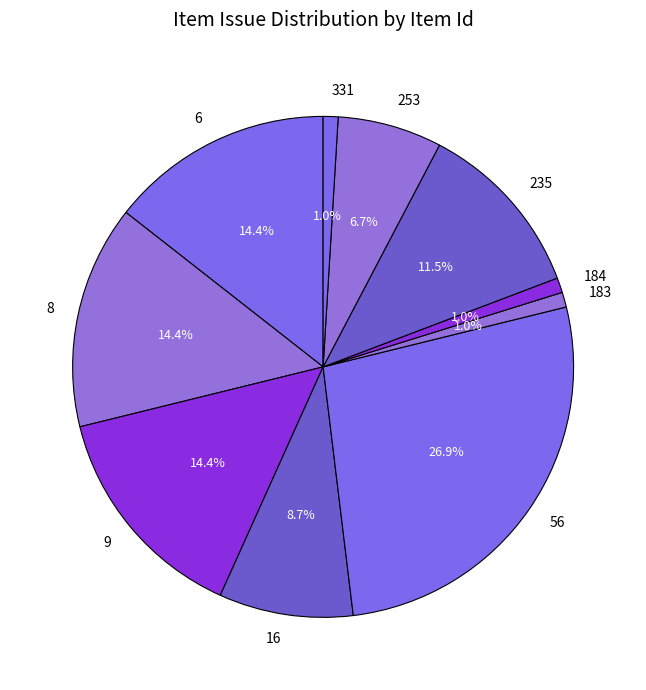

Between 235 and 16, which is larger?

235